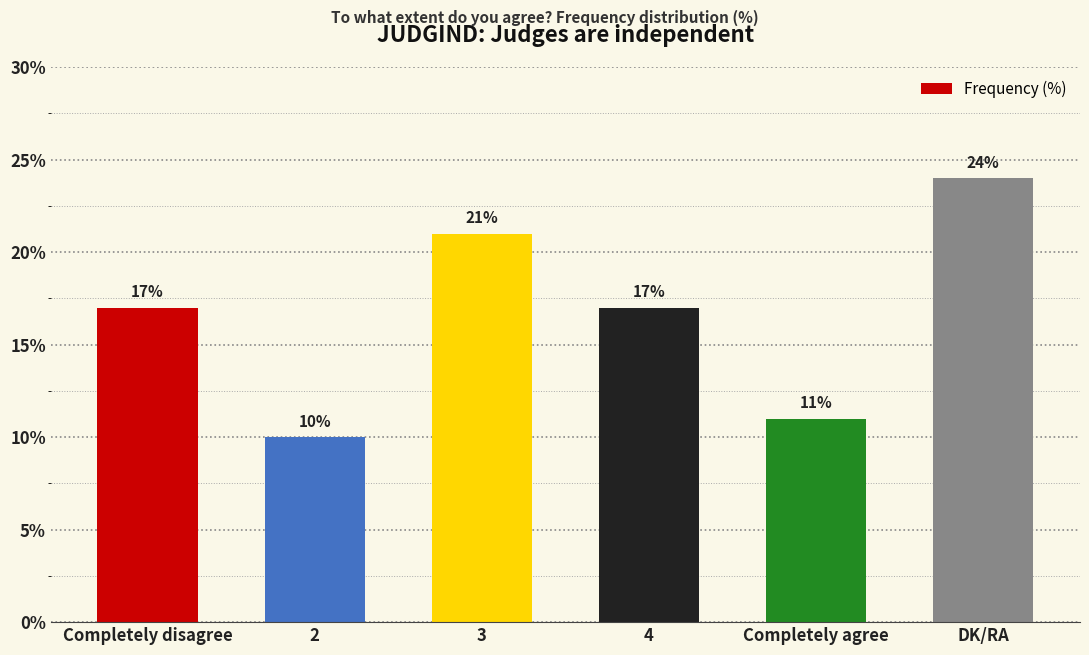

The chart shows a value of 10 at 2. True or false?

True